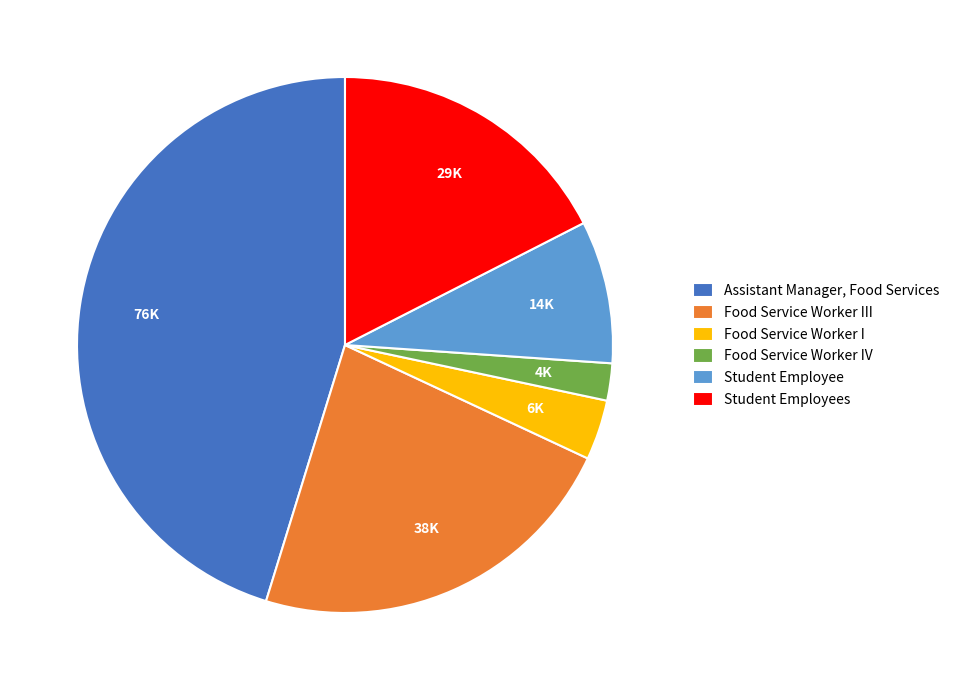

Combined, do Food Service Worker III and Assistant Manager, Food Services account for over 50%?

Yes